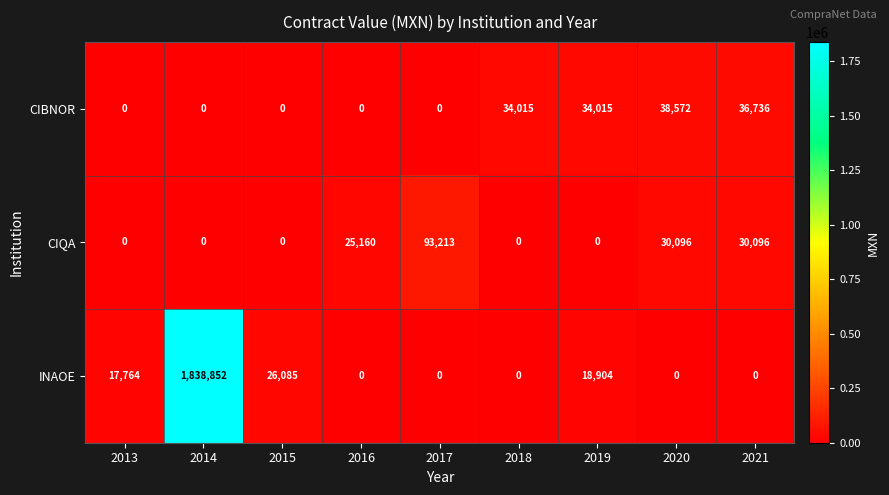

True or false: CIQA has a value of 0 at 2013.

True